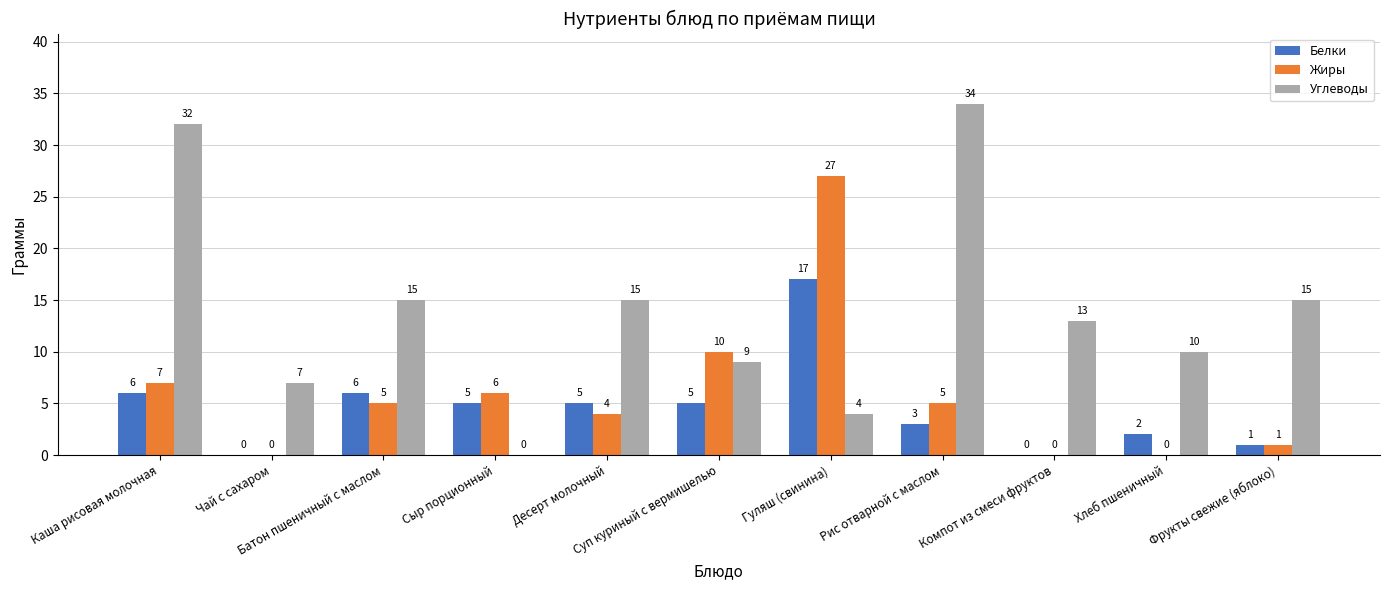

What is the greatest value displayed?

34